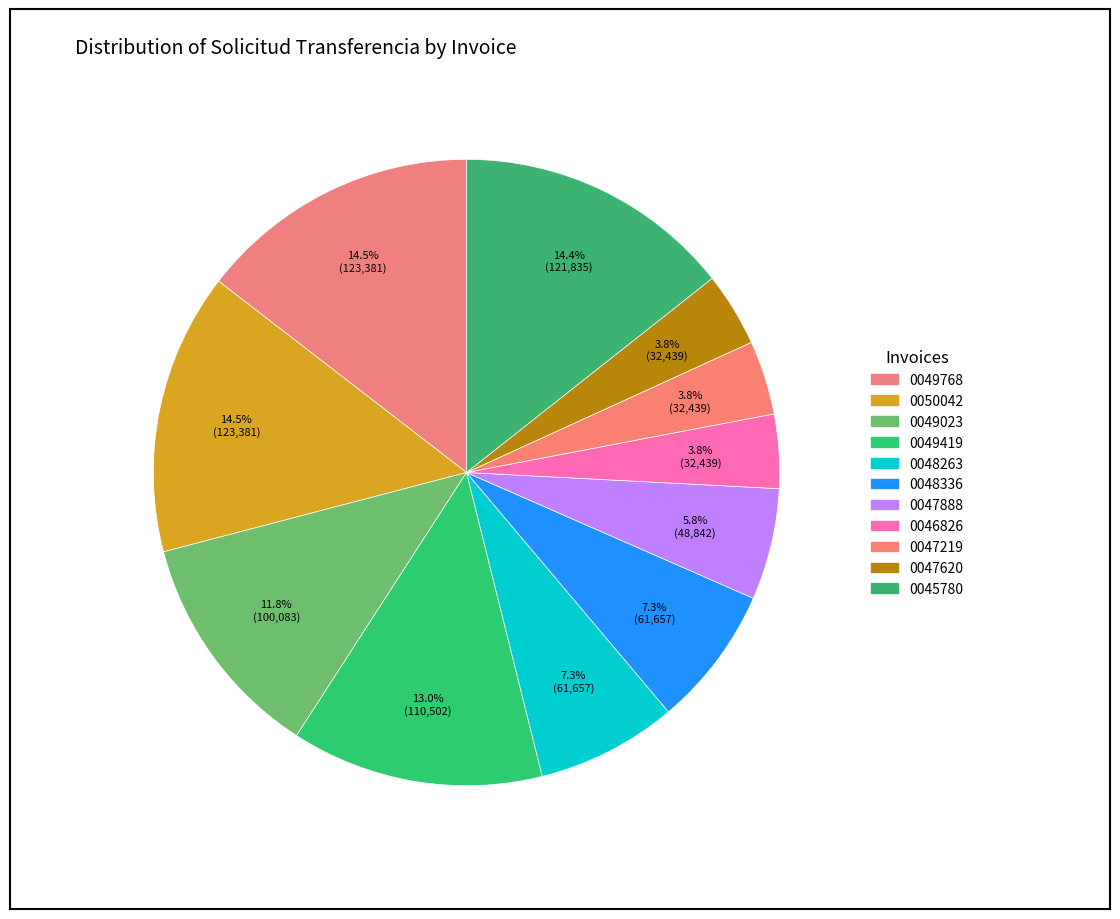

Count the number of slices in the pie.

11